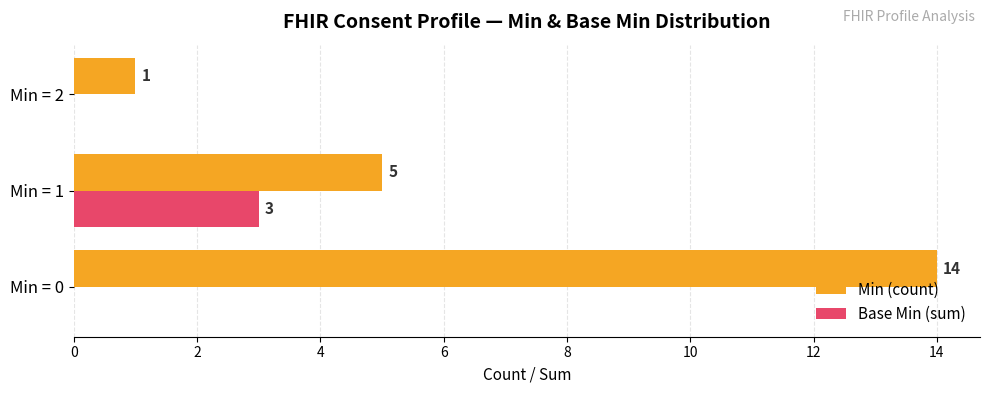

Where is Min (count) nearest to the value 7?

Min = 1